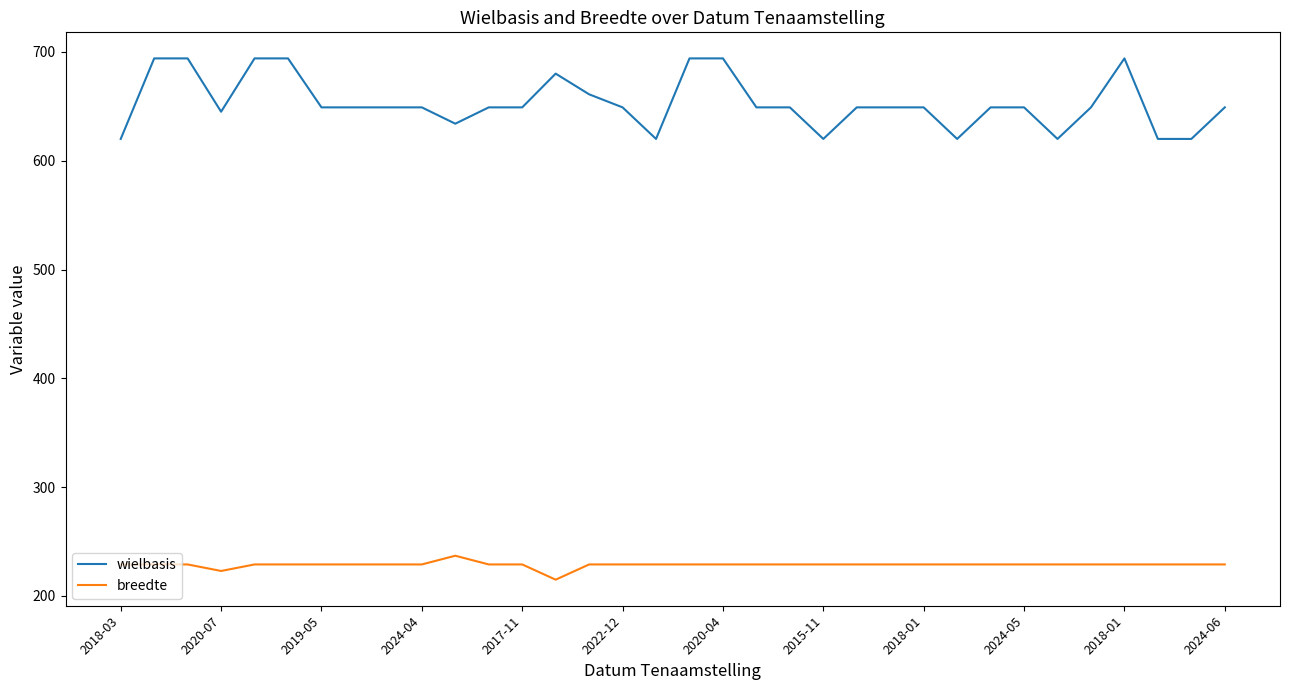

List the series in order of their overall mean, lowest first.

breedte, wielbasis